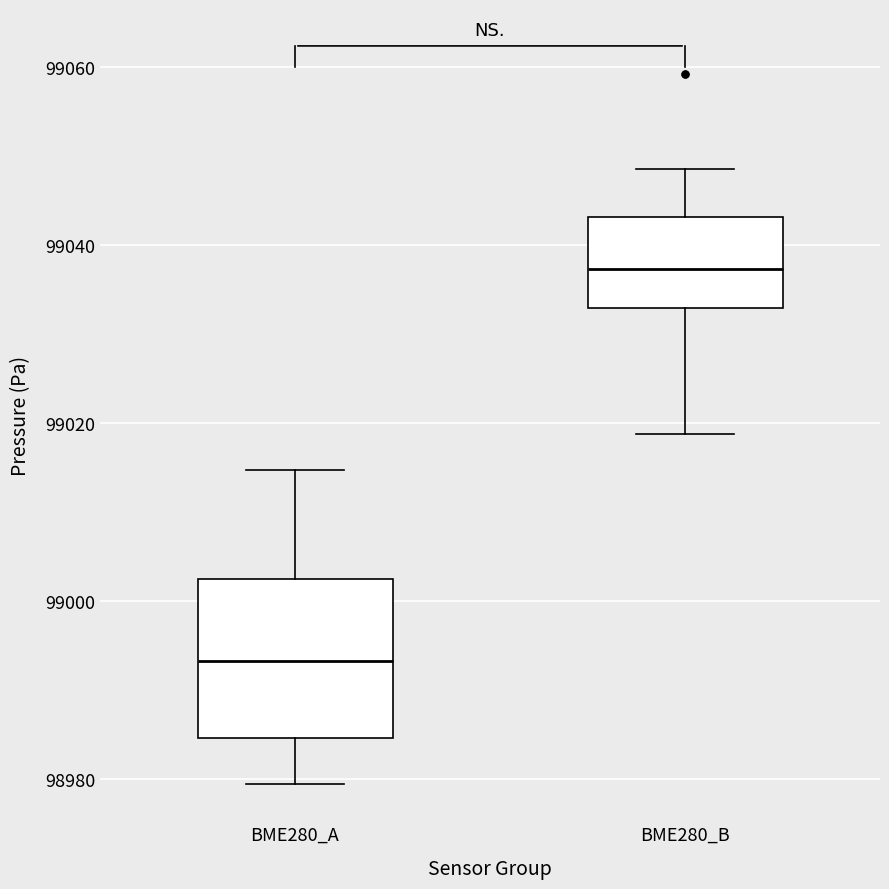

Where is the upper edge of the box for BME280_A on the y-axis? The values are not printed on the chart, so give them approximately, as read against the axis.

99002